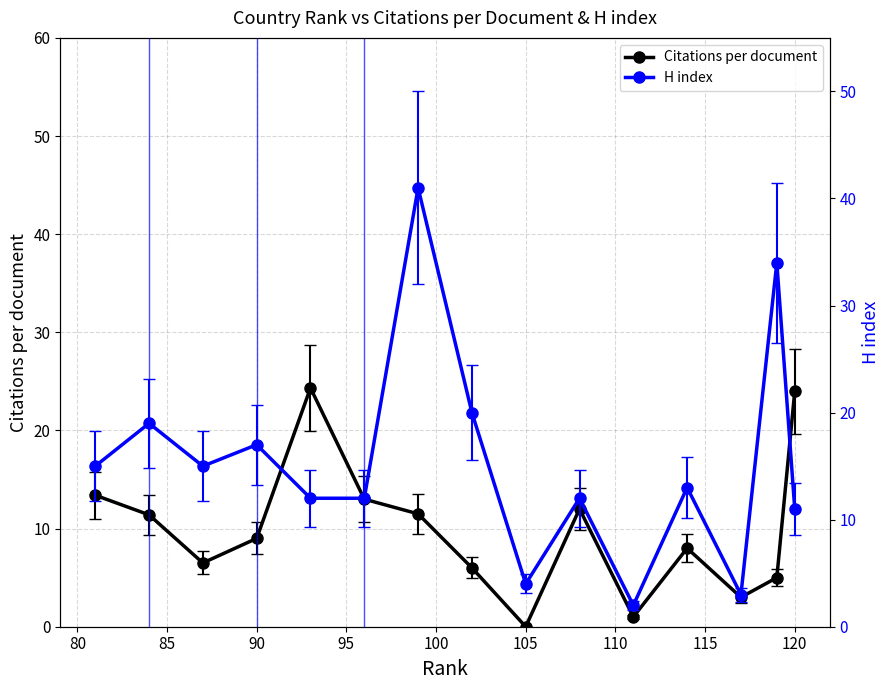

What is the sum of all Citations per document values?

148.1